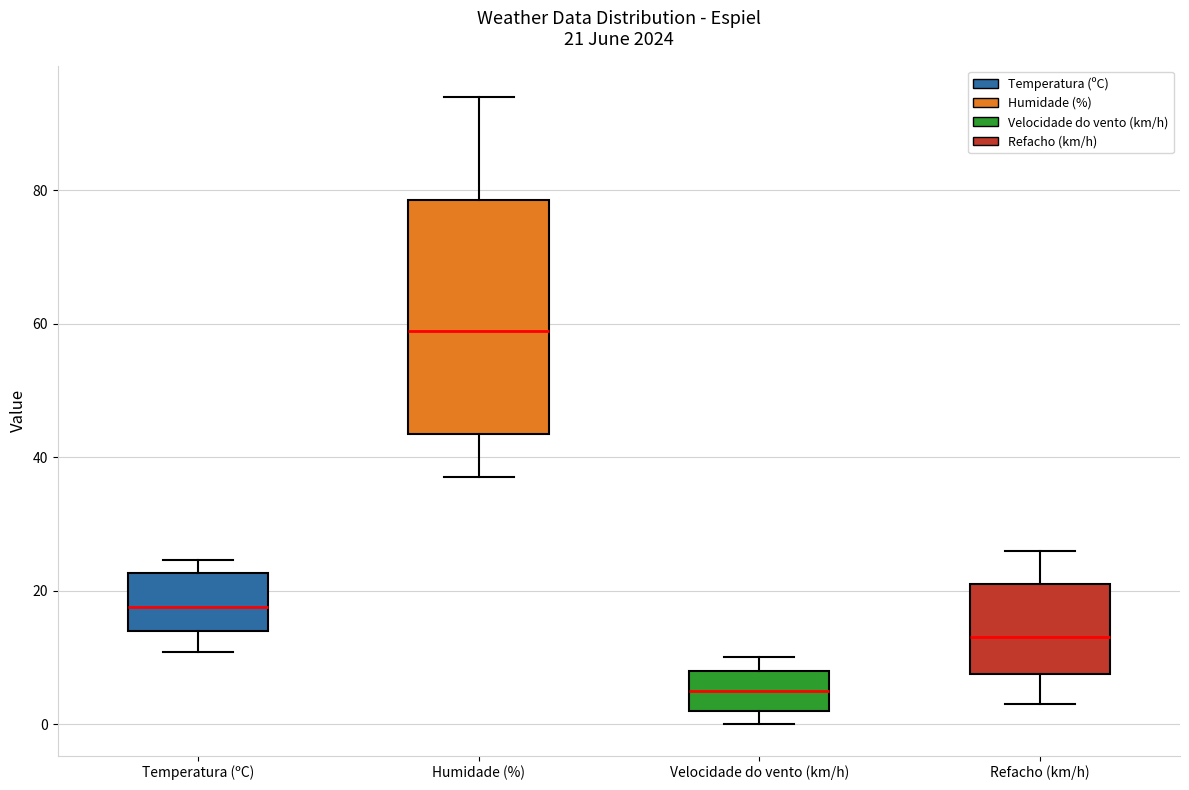

Which box has the lowest median line?

Velocidade do vento (km/h)